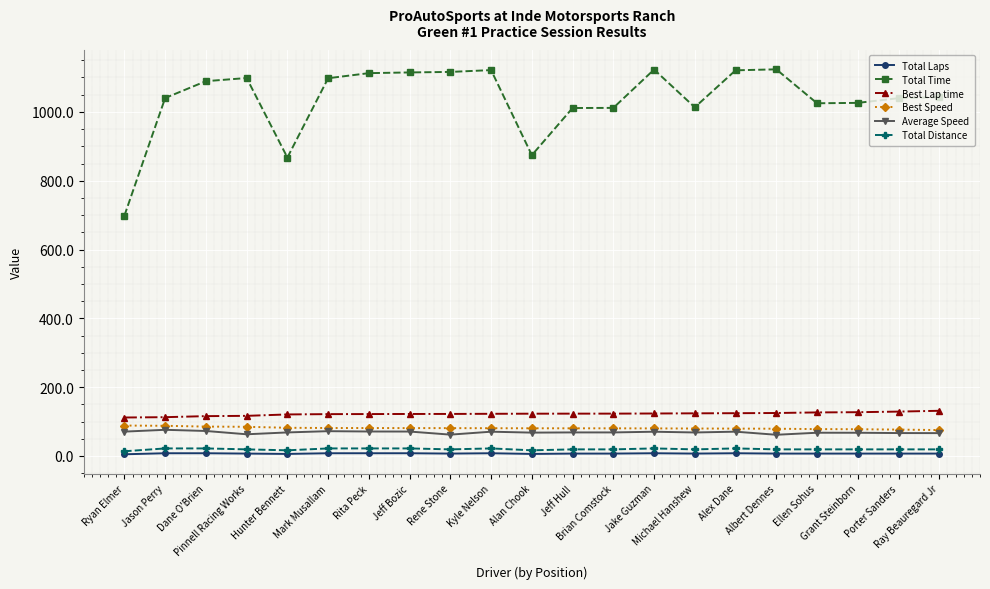

What is the spread (max minus min) of values at Dane O'Brien?

1081.3